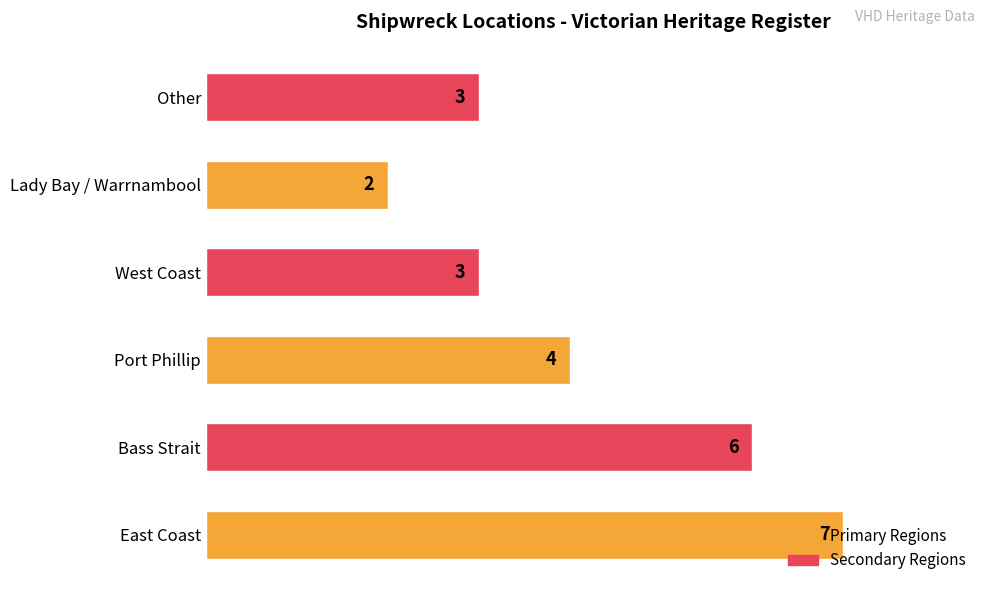

What is the average value?

4